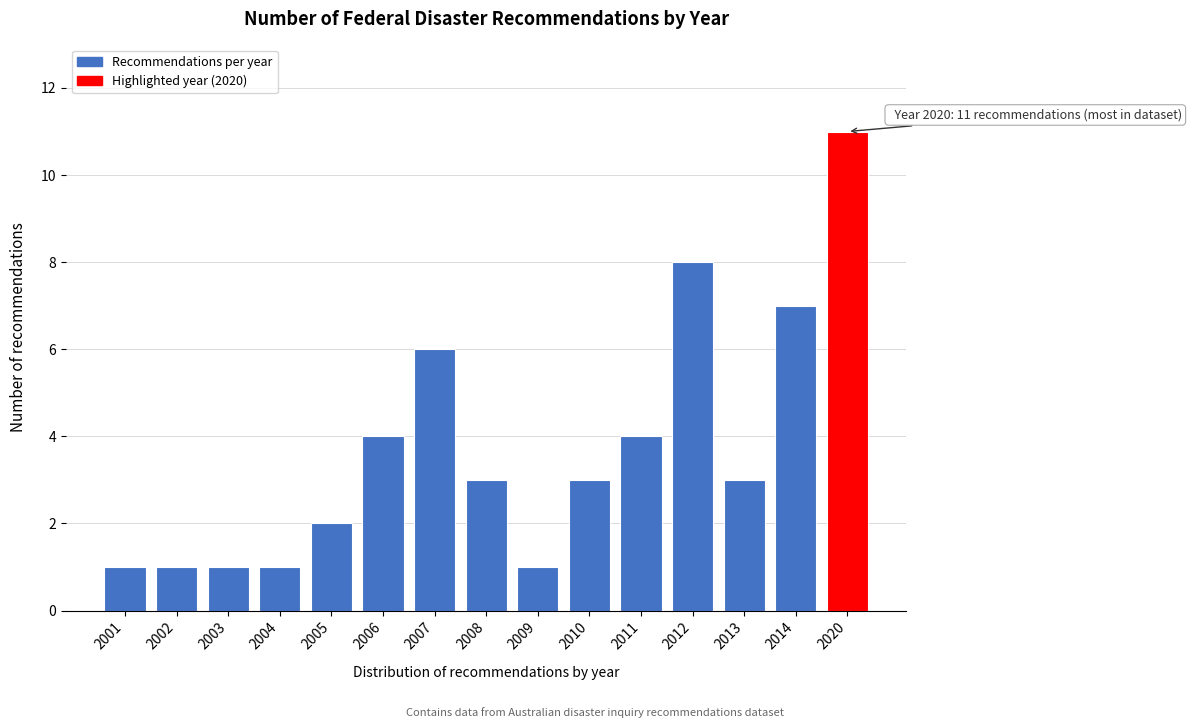

Reading left to right, transcribe all the data shown in this chart.

2001=1	2002=1	2003=1	2004=1	2005=2	2006=4	2007=6	2008=3	2009=1	2010=3	2011=4	2012=8	2013=3	2014=7	2020=11